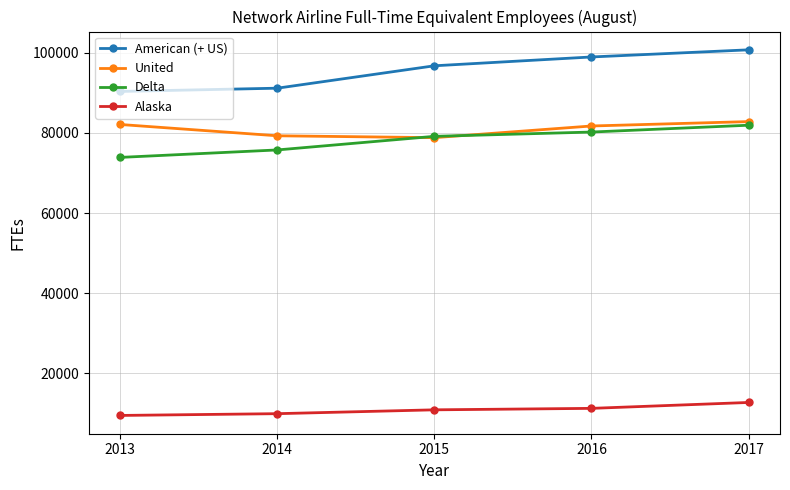

True or false: American (+ US) and Delta intersect in this chart.

False